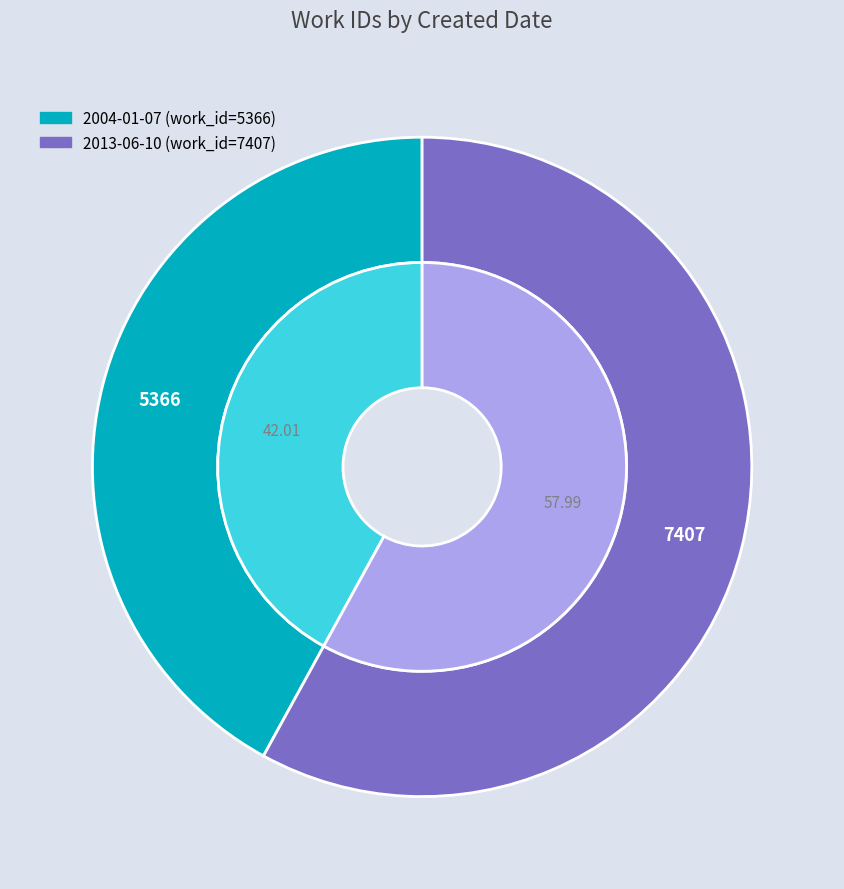

Do 2004-01-07 and 2013-06-10 together represent more than half of the pie?

Yes